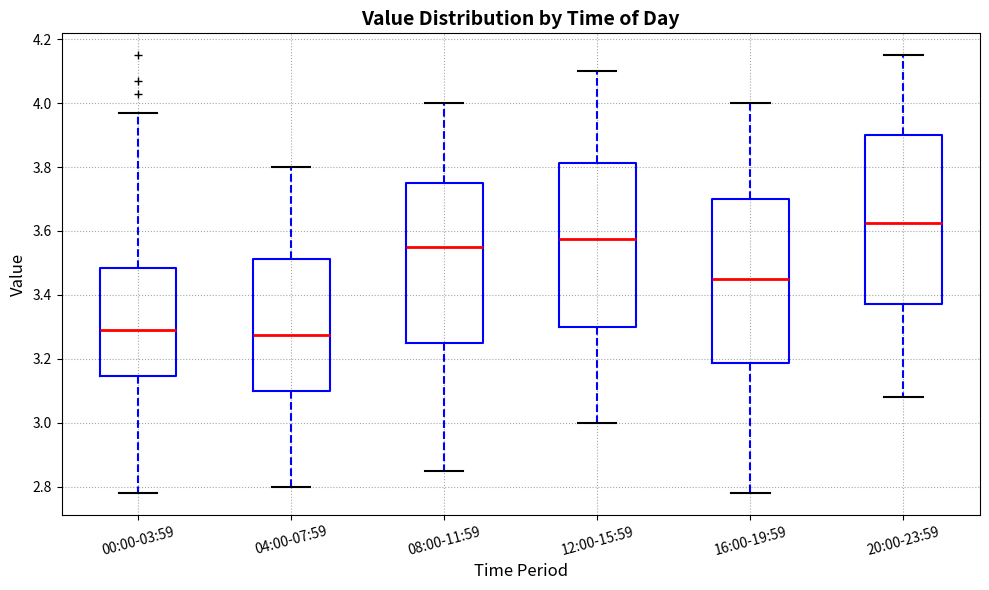

Which box has the highest median line?

20:00-23:59